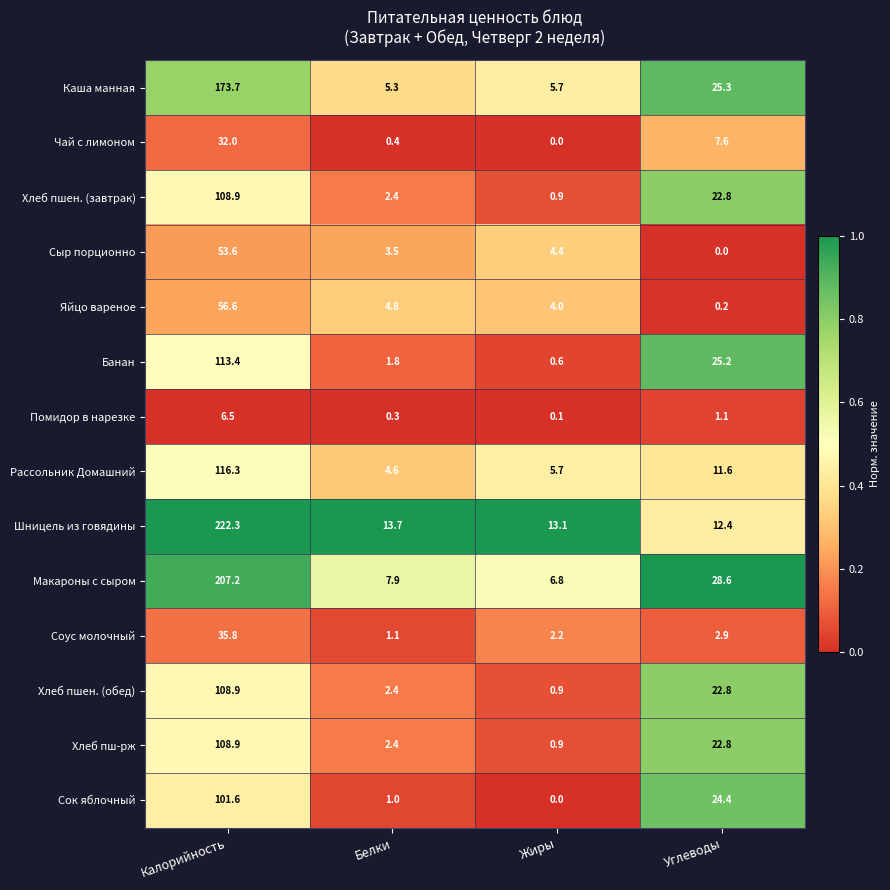

The Каша манная series shows 5.3 at Белки. True or false?

True